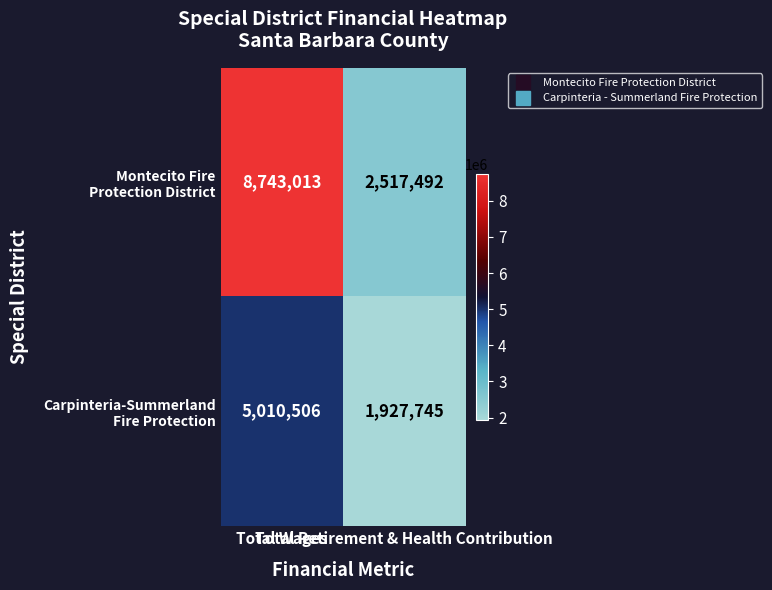

Which label corresponds to the smallest value in the chart?

Total Retirement & Health Contribution